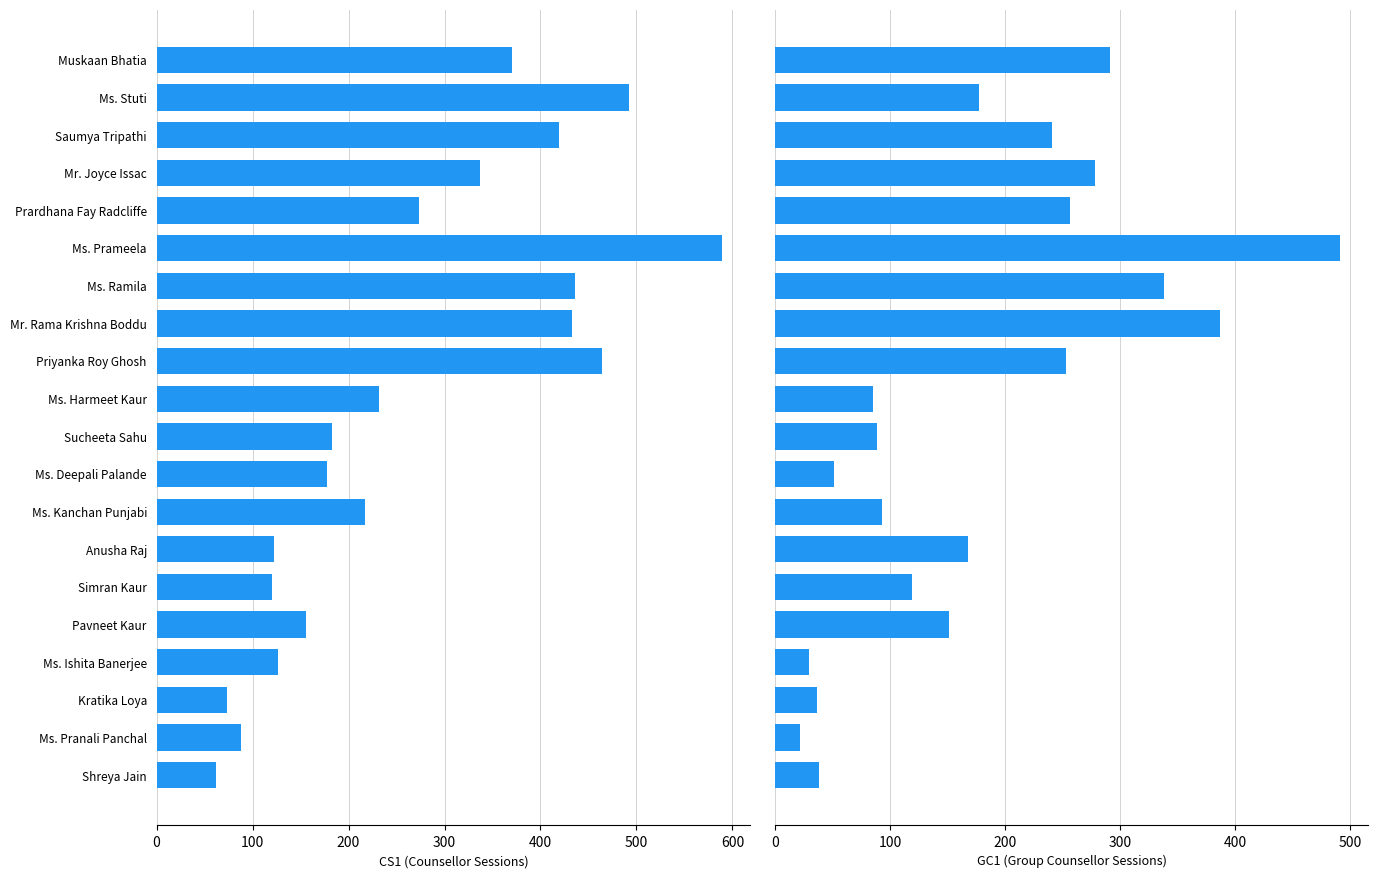

Are the bars grouped side by side (vs. stacked)?

Yes